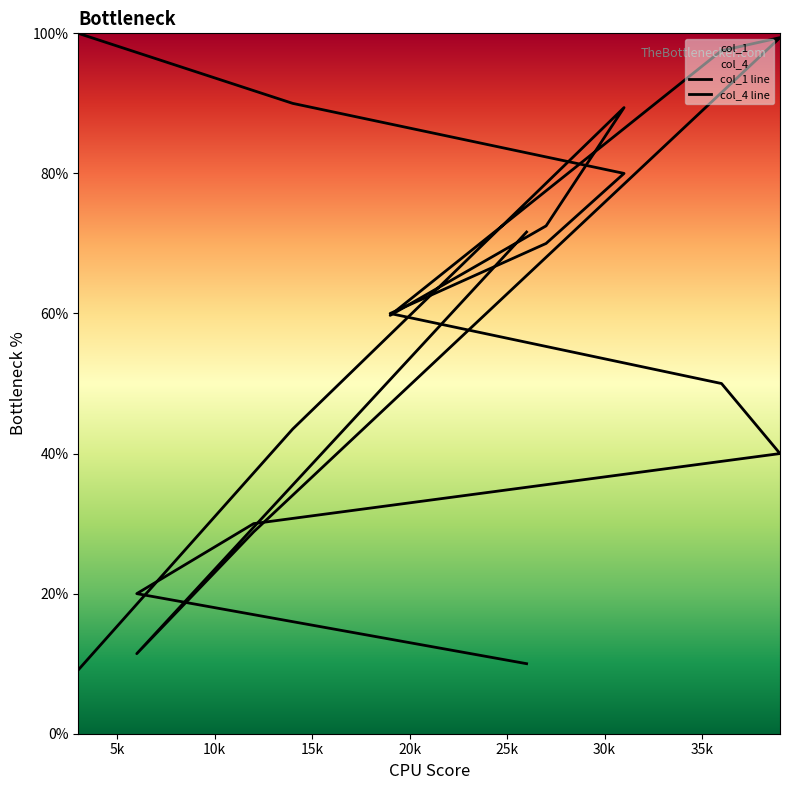

Reading left to right, transcribe all the data shown in this chart.

col_1: 26=0.7	6=0.1	12=0.3	39=1.0	36=1.0	19=0.6	27=0.7	31=0.9	14=0.4	3=0.1
col_4: 26=0.1	6=0.2	12=0.3	39=0.4	36=0.5	19=0.6	27=0.7	31=0.8	14=0.9	3=1.0